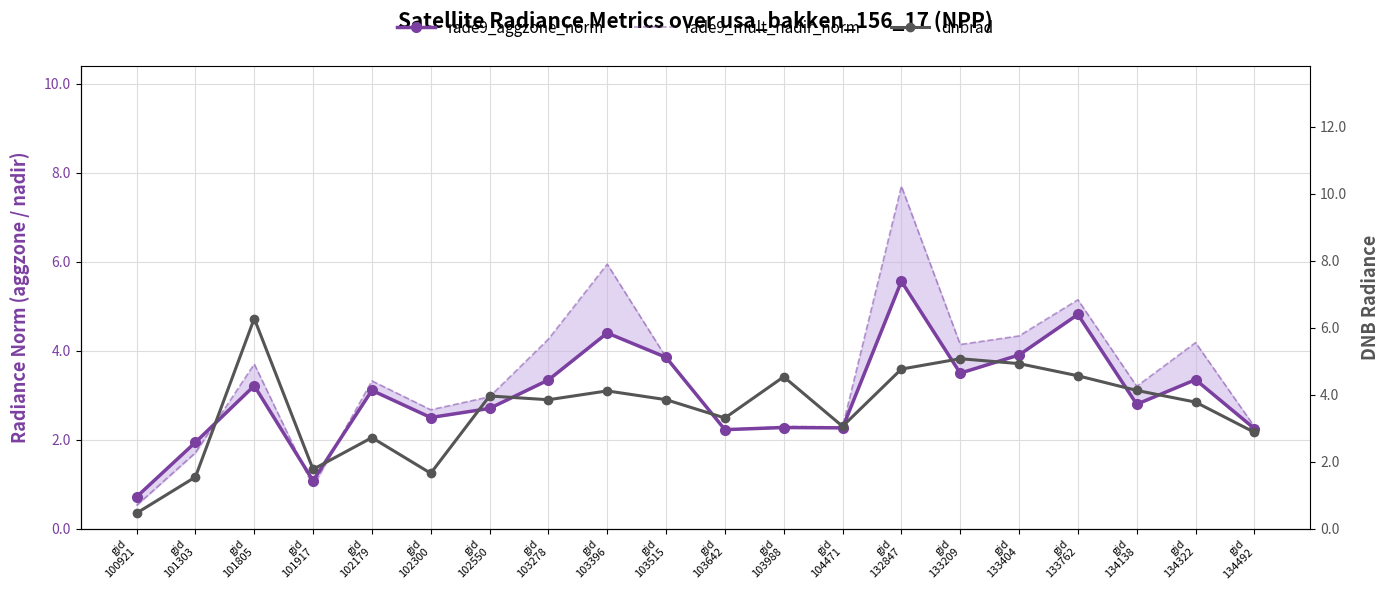

Reading left to right, transcribe all the data shown in this chart.

rade9_aggzone_norm: gid
100921=0.7	gid
101303=1.9	gid
101805=3.2	gid
101917=1.1	gid
102179=3.1	gid
102300=2.5	gid
102550=2.7	gid
103278=3.3	gid
103396=4.4	gid
103515=3.8	gid
103642=2.2	gid
103988=2.3	gid
104471=2.3	gid
132847=5.6	gid
133209=3.5	gid
133404=3.9	gid
133762=4.8	gid
134138=2.8	gid
134322=3.3	gid
134492=2.2
rade9_mult_nadir_norm: gid
100921=0.5	gid
101303=1.7	gid
101805=3.7	gid
101917=1.0	gid
102179=3.3	gid
102300=2.7	gid
102550=3.0	gid
103278=4.3	gid
103396=5.9	gid
103515=3.8	gid
103642=2.2	gid
103988=2.3	gid
104471=2.3	gid
132847=7.7	gid
133209=4.1	gid
133404=4.3	gid
133762=5.1	gid
134138=3.2	gid
134322=4.2	gid
134492=2.3
dnbrad: gid
100921=0.5	gid
101303=1.5	gid
101805=6.3	gid
101917=1.8	gid
102179=2.7	gid
102300=1.7	gid
102550=4.0	gid
103278=3.8	gid
103396=4.1	gid
103515=3.8	gid
103642=3.3	gid
103988=4.5	gid
104471=3.1	gid
132847=4.8	gid
133209=5.1	gid
133404=4.9	gid
133762=4.6	gid
134138=4.1	gid
134322=3.8	gid
134492=2.9